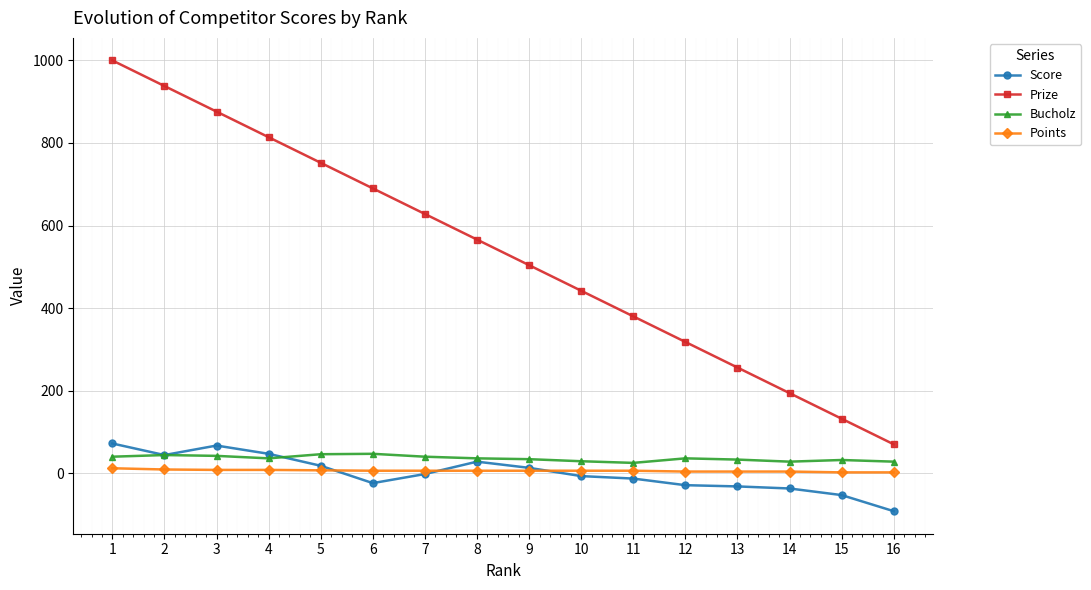

What is the maximum value shown in the chart?

1000